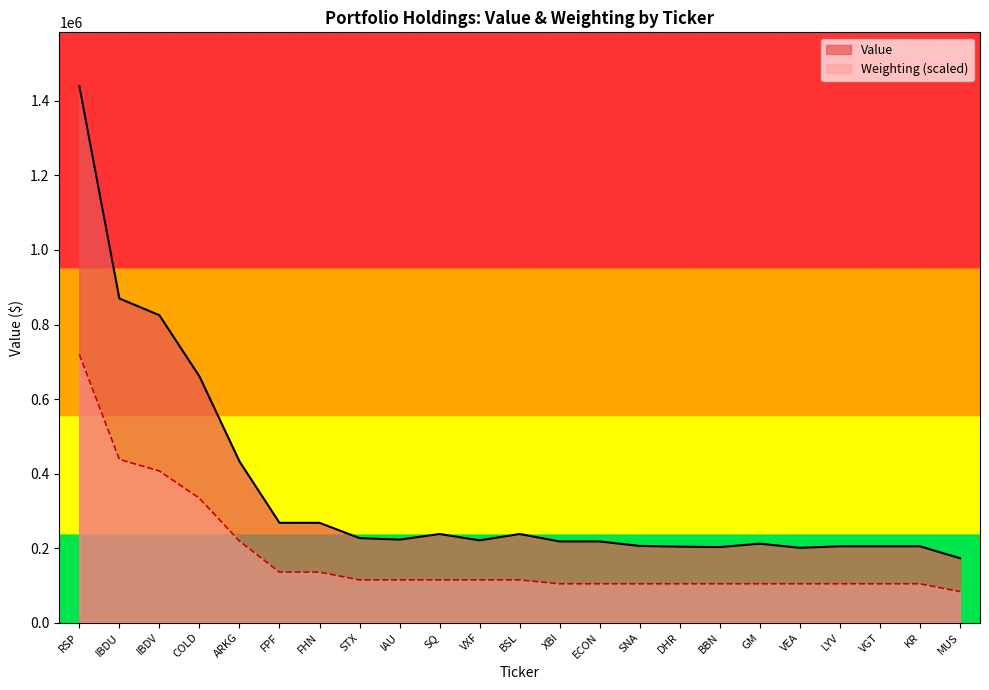

How many values in the Weighting series exceed 114782?

12